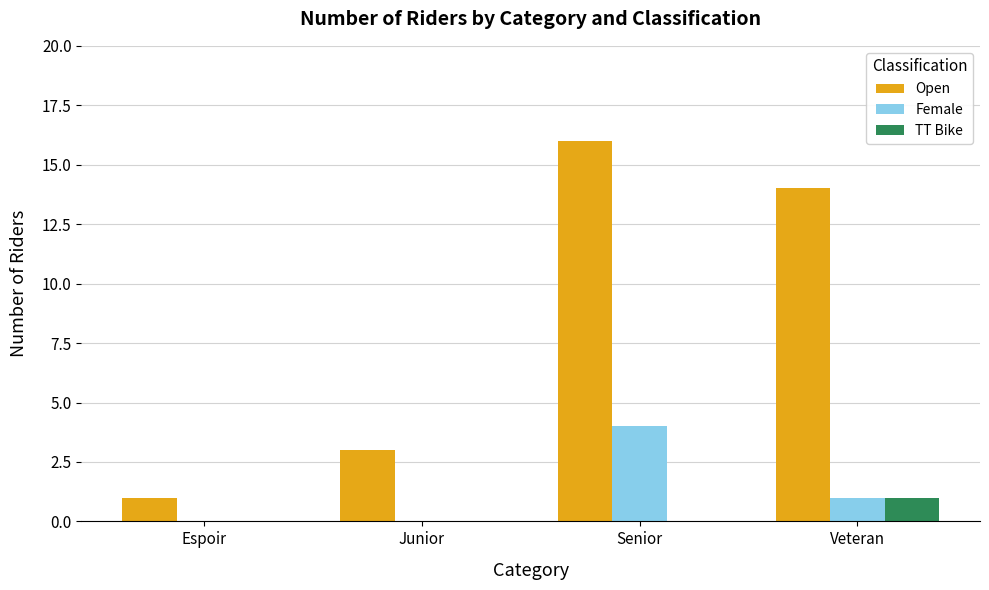

Reading left to right, transcribe all the data shown in this chart.

Open: 1	3	16	14
Female: 0	0	4	1
TT Bike: 0	0	0	1